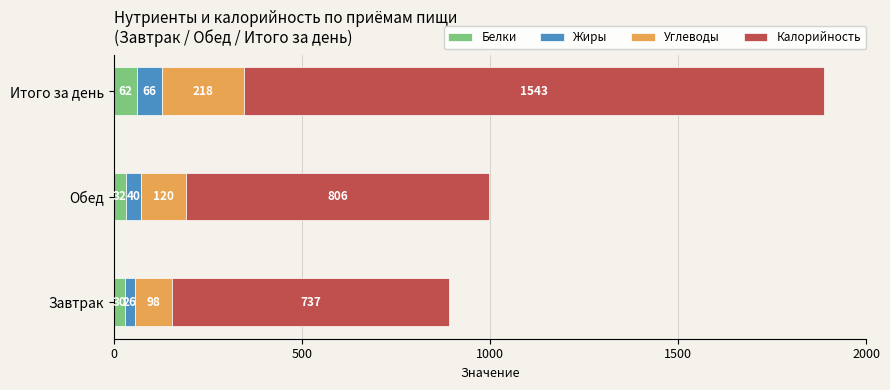

Count the number of categories in the chart.

3